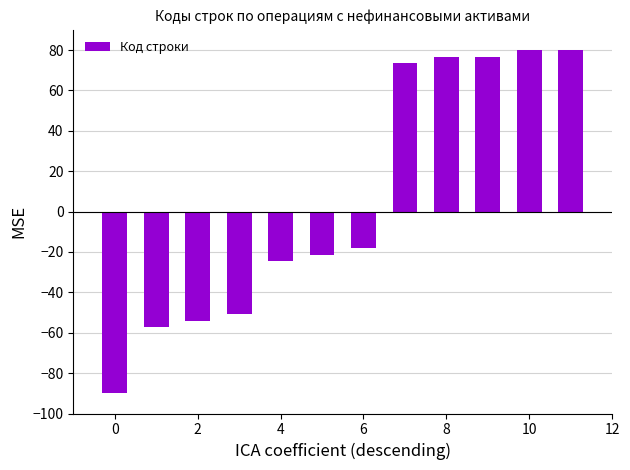

What is the sum of all values?

70.8